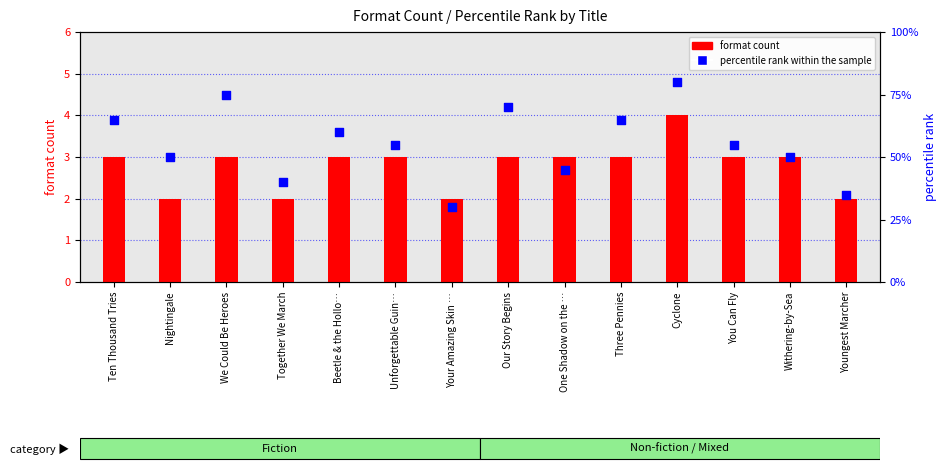

Which series reaches the maximum Y coordinate?

percentile rank within the sample